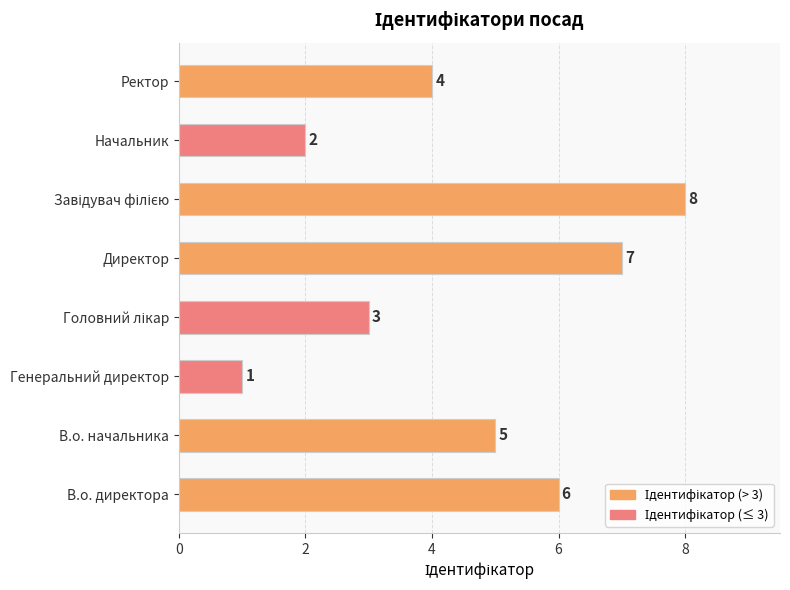

How many data points does each series have?

8